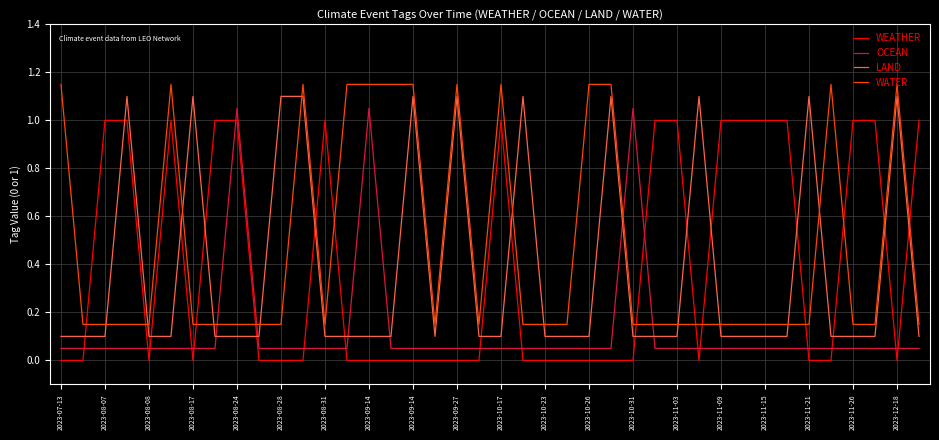

What is the difference between the maximum and minimum values in the LAND series?

1.0